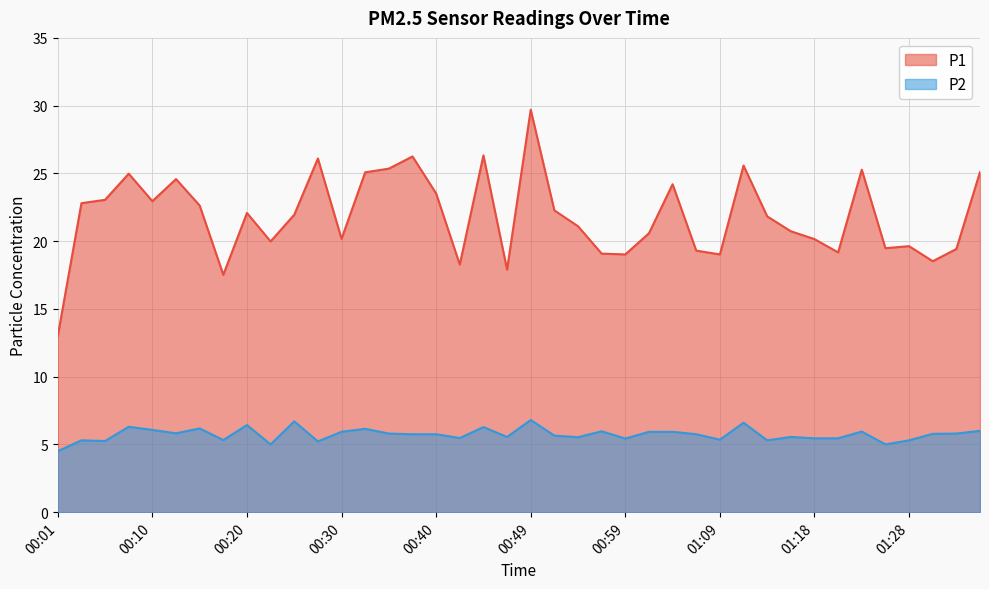

Which category has the lowest value across all series?

00:01